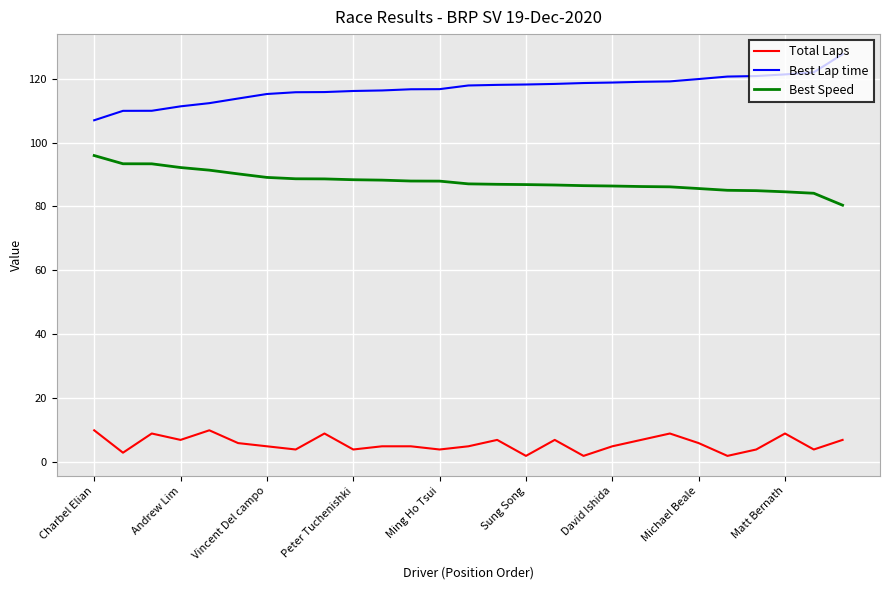

What is the difference between the maximum and minimum values in the Best Speed series?

15.5